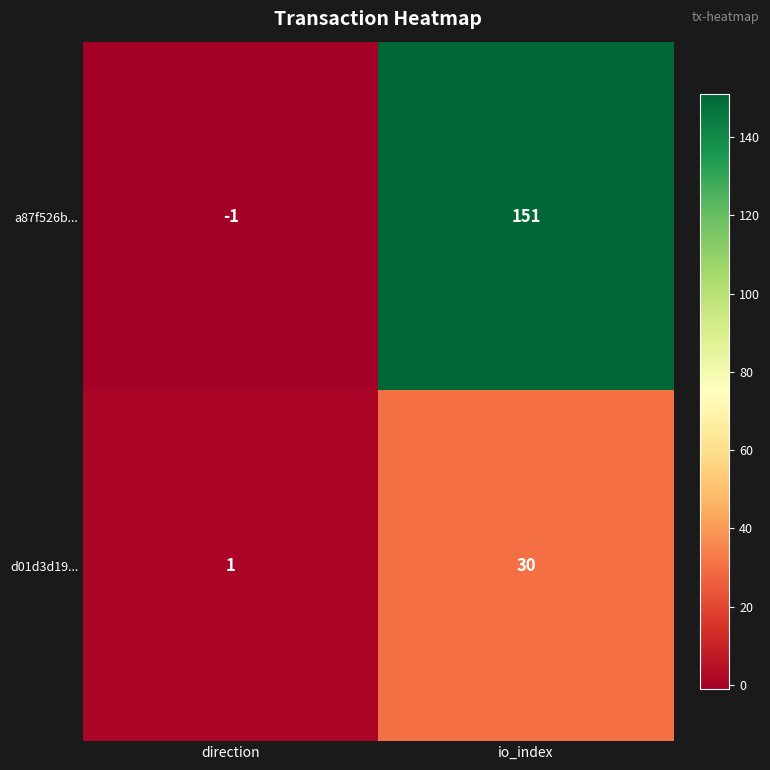

Rank the series at io_index from lowest to highest value.

d01d3d19..., a87f526b...